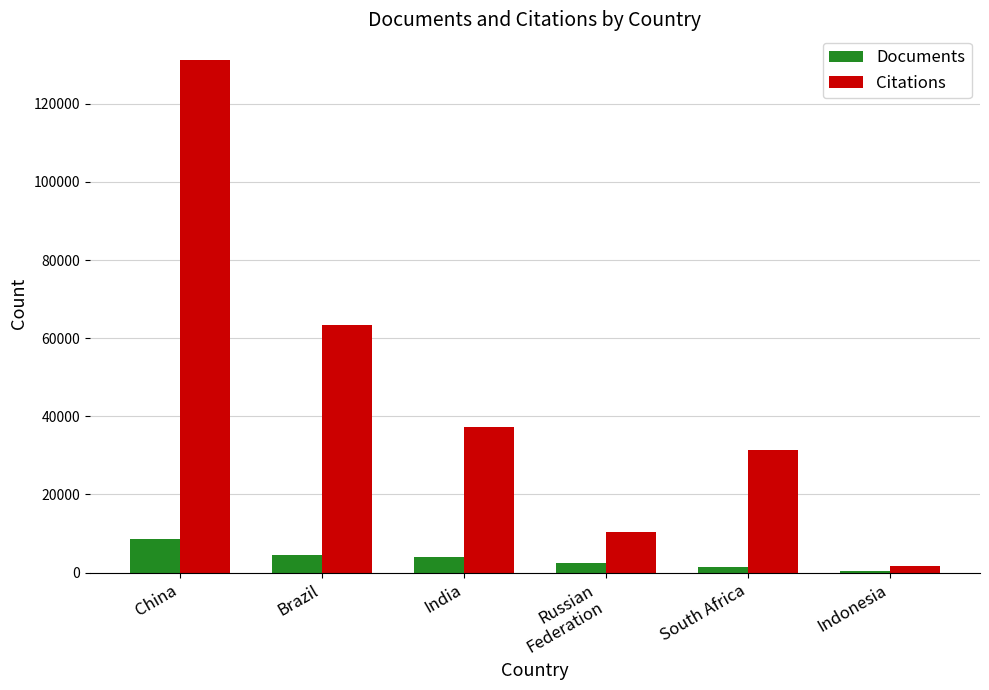

What is the difference between the highest and lowest values at South Africa?

29887